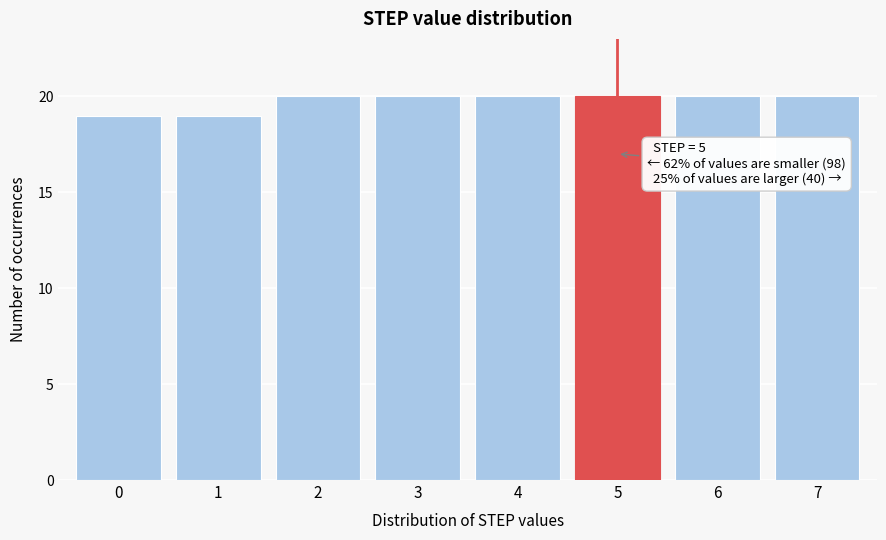

Reading right to left, what are all the values shown in this chart?

7=20	6=20	5=20	4=20	3=20	2=20	1=19	0=19